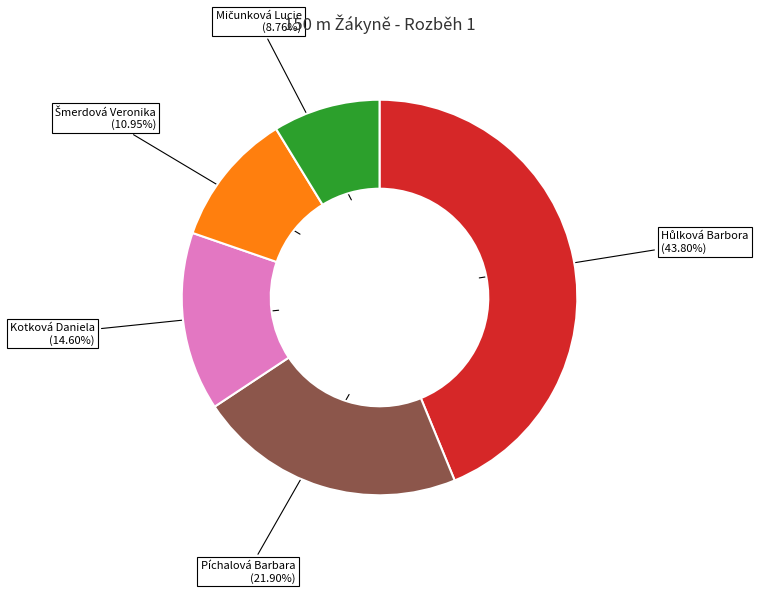

Is the sum of Píchalová Barbara and Kotková Daniela greater than half?

No